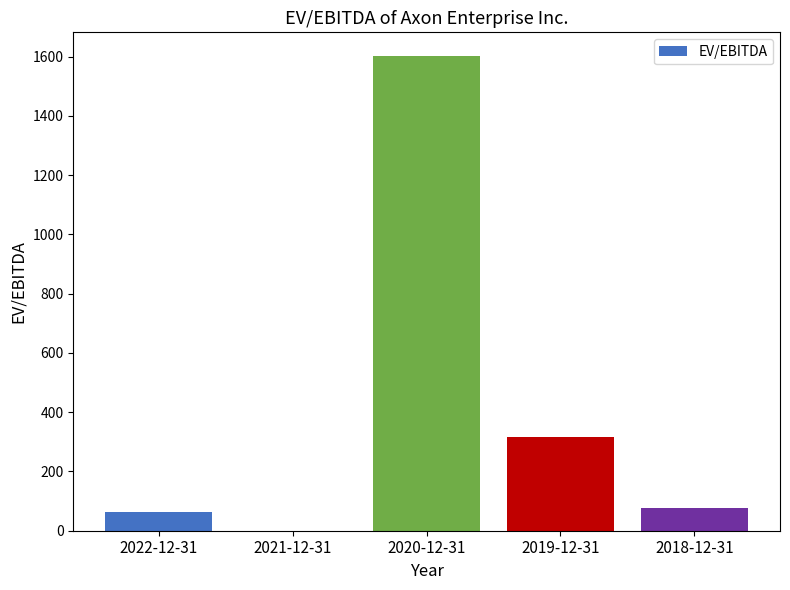

Reading left to right, transcribe all the data shown in this chart.

64.6	0.0	1601.8	315.7	75.1